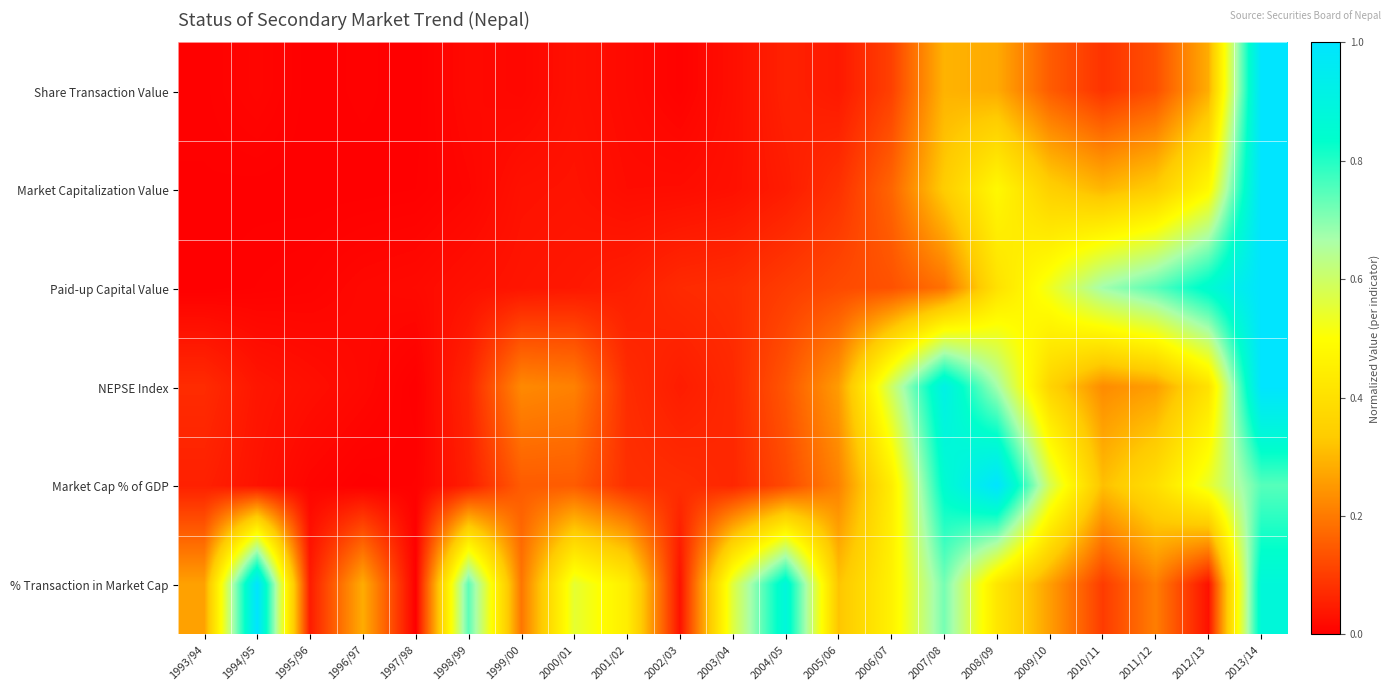

Reading left to right, transcribe all the data shown in this chart.

Share Transaction Value: 1993/94=0.0	1994/95=0.0	1995/96=0.0	1996/97=0.0	1997/98=0.0	1998/99=0.0	1999/00=0.0	2000/01=0.0	2001/02=0.0	2002/03=0.0	2003/04=0.0	2004/05=0.1	2005/06=0.0	2006/07=0.1	2007/08=0.3	2008/09=0.3	2009/10=0.2	2010/11=0.1	2011/12=0.1	2012/13=0.3	2013/14=1.0
Market Capitalization Value: 1993/94=0.0	1994/95=0.0	1995/96=0.0	1996/97=0.0	1997/98=0.0	1998/99=0.0	1999/00=0.0	2000/01=0.0	2001/02=0.0	2002/03=0.0	2003/04=0.0	2004/05=0.0	2005/06=0.1	2006/07=0.2	2007/08=0.3	2008/09=0.5	2009/10=0.3	2010/11=0.3	2011/12=0.3	2012/13=0.5	2013/14=1.0
Paid-up Capital Value: 1993/94=0.0	1994/95=0.0	1995/96=0.0	1996/97=0.0	1997/98=0.0	1998/99=0.0	1999/00=0.0	2000/01=0.0	2001/02=0.1	2002/03=0.1	2003/04=0.1	2004/05=0.1	2005/06=0.1	2006/07=0.1	2007/08=0.2	2008/09=0.4	2009/10=0.5	2010/11=0.7	2011/12=0.7	2012/13=0.9	2013/14=1.0
NEPSE Index: 1993/94=0.1	1994/95=0.0	1995/96=0.0	1996/97=0.0	1997/98=0.0	1998/99=0.1	1999/00=0.2	2000/01=0.2	2001/02=0.1	2002/03=0.0	2003/04=0.1	2004/05=0.1	2005/06=0.3	2006/07=0.6	2007/08=0.9	2008/09=0.7	2009/10=0.4	2010/11=0.2	2011/12=0.3	2012/13=0.4	2013/14=1.0
Market Cap % of GDP: 1993/94=0.1	1994/95=0.0	1995/96=0.0	1996/97=0.0	1997/98=0.0	1998/99=0.1	1999/00=0.2	2000/01=0.2	2001/02=0.1	2002/03=0.1	2003/04=0.1	2004/05=0.1	2005/06=0.2	2006/07=0.4	2007/08=0.9	2008/09=1.0	2009/10=0.6	2010/11=0.3	2011/12=0.4	2012/13=0.5	2013/14=0.7
% Transaction in Market Cap: 1993/94=0.3	1994/95=1.0	1995/96=0.0	1996/97=0.3	1997/98=0.0	1998/99=0.7	1999/00=0.2	2000/01=0.5	2001/02=0.4	2002/03=0.0	2003/04=0.6	2004/05=0.9	2005/06=0.3	2006/07=0.5	2007/08=0.7	2008/09=0.4	2009/10=0.3	2010/11=0.1	2011/12=0.2	2012/13=0.0	2013/14=0.9